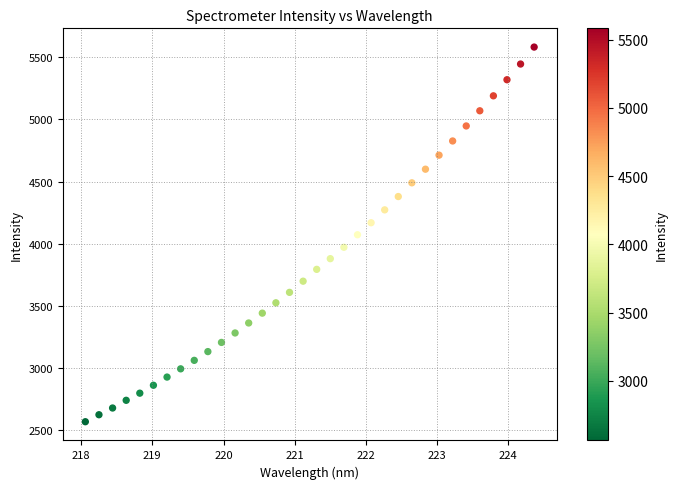

What is the range of X values (max minus min)?

6.3